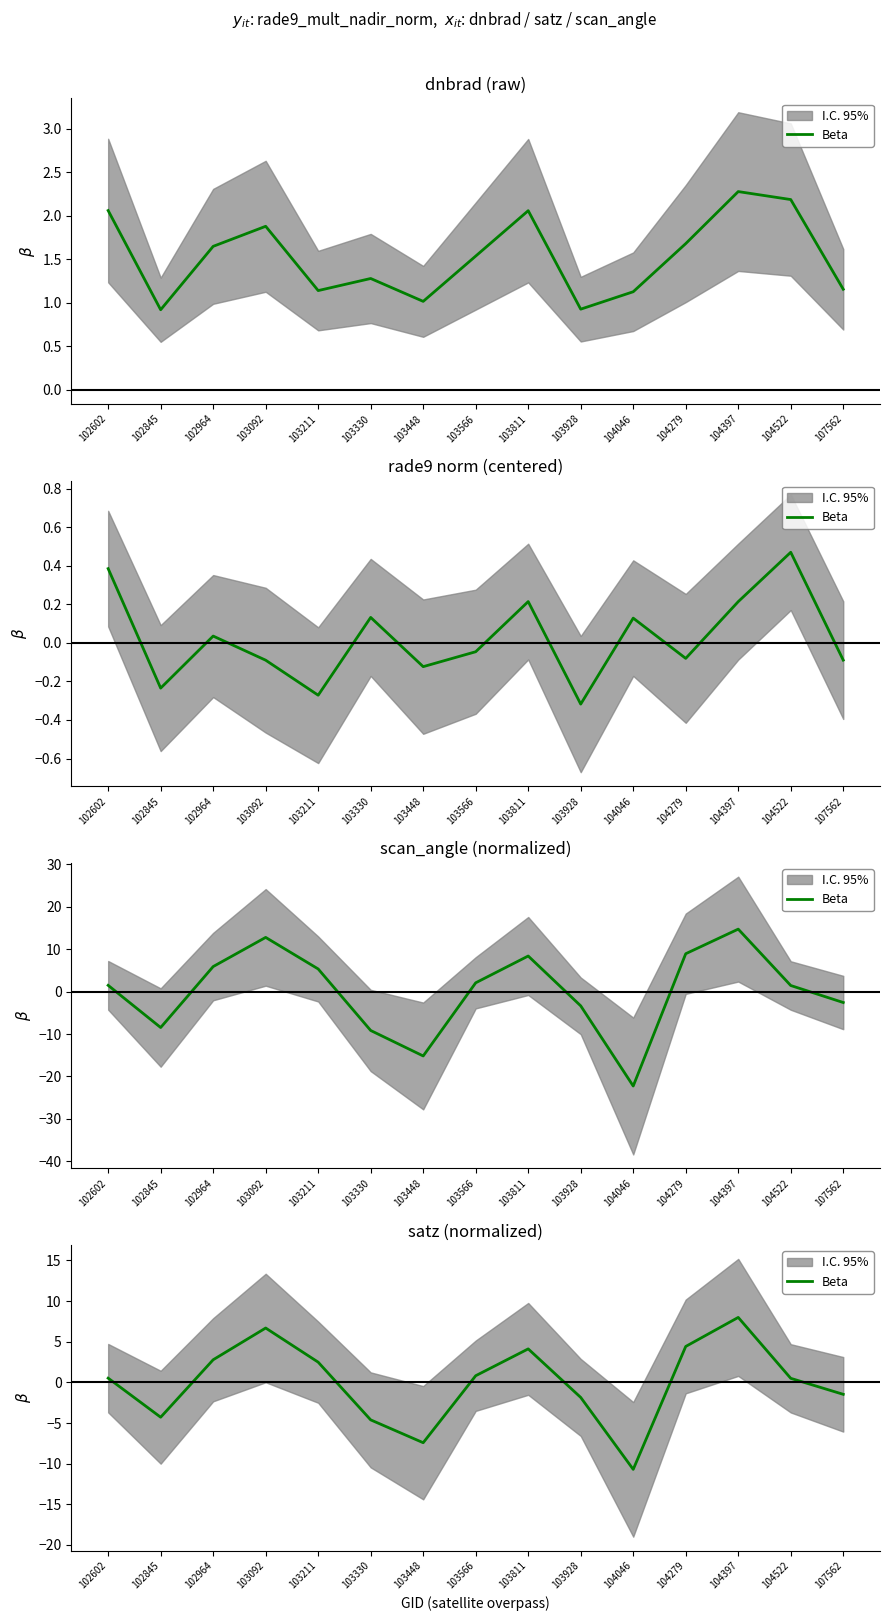

Reading left to right, what are all the values shown in this chart?

102602=0.5	102845=-4.3	102964=2.8	103092=6.7	103211=2.5	103330=-4.6	103448=-7.4	103566=0.8	103811=4.1	103928=-1.8	104046=-10.7	104279=4.4	104397=8.0	104522=0.5	107562=-1.5